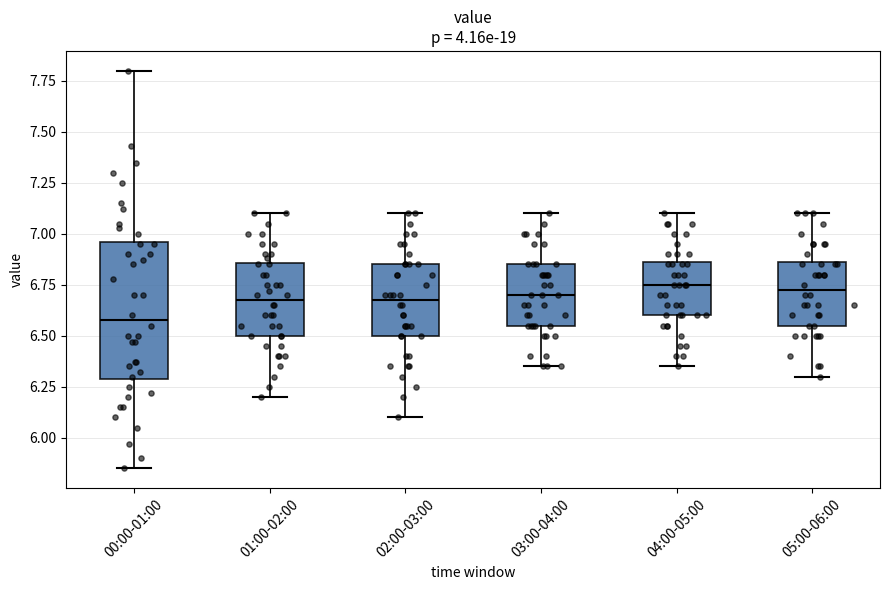

Reading left to right, read every box against the y-axis: the position of its median line, the range the box covers, and the ends of its whiskers. The values are not printed on the chart, so give them approximately, as read against the axis.

00:00-01:00: median 6.60, box 6.30 to 6.95, whiskers 5.85 to 7.80
01:00-02:00: median 6.70, box 6.50 to 6.85, whiskers 6.20 to 7.10
02:00-03:00: median 6.70, box 6.50 to 6.85, whiskers 6.10 to 7.10
03:00-04:00: median 6.70, box 6.55 to 6.85, whiskers 6.35 to 7.10
04:00-05:00: median 6.75, box 6.60 to 6.85, whiskers 6.35 to 7.10
05:00-06:00: median 6.75, box 6.55 to 6.85, whiskers 6.30 to 7.10